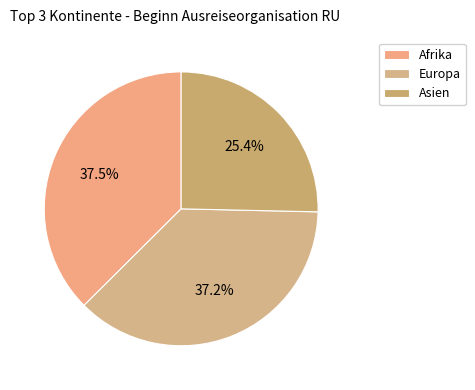

How many segments does this pie chart have?

3